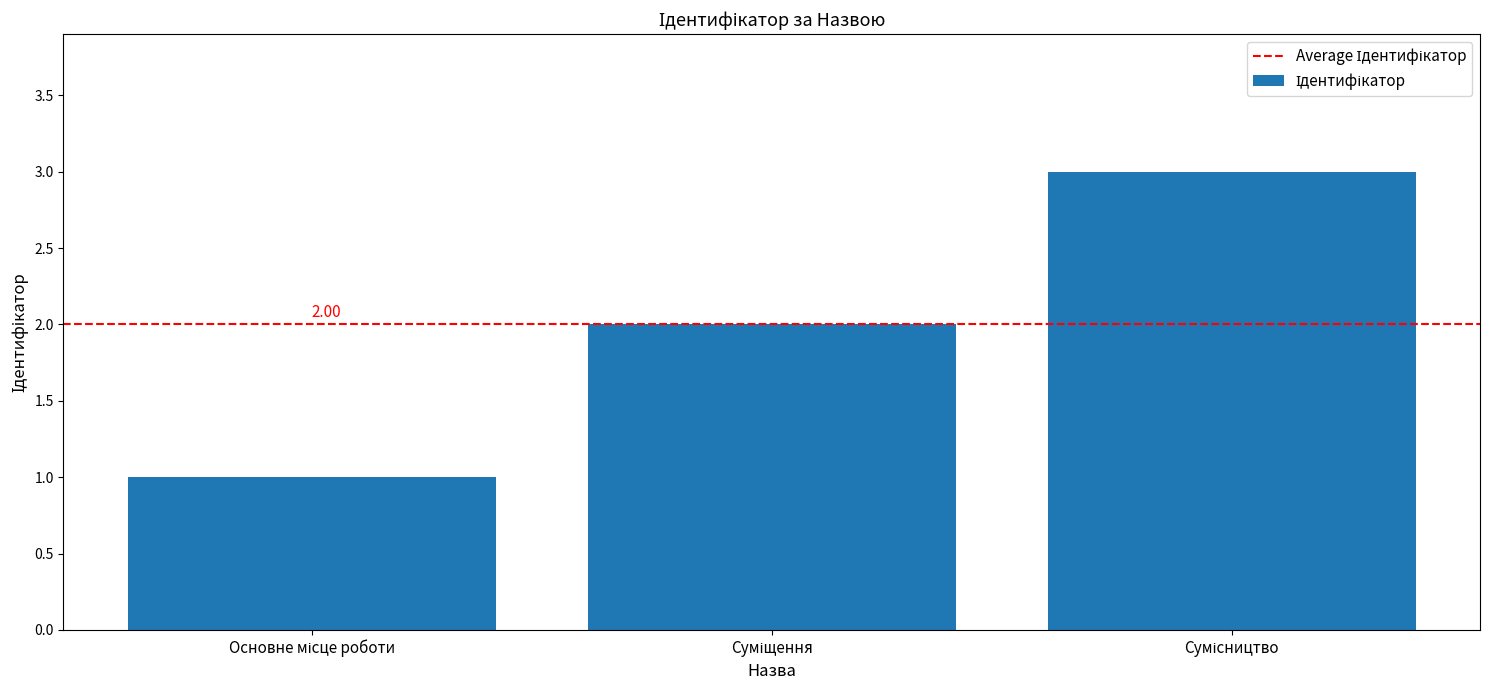

Reading left to right, list all the values displayed in this chart.

1	2	3